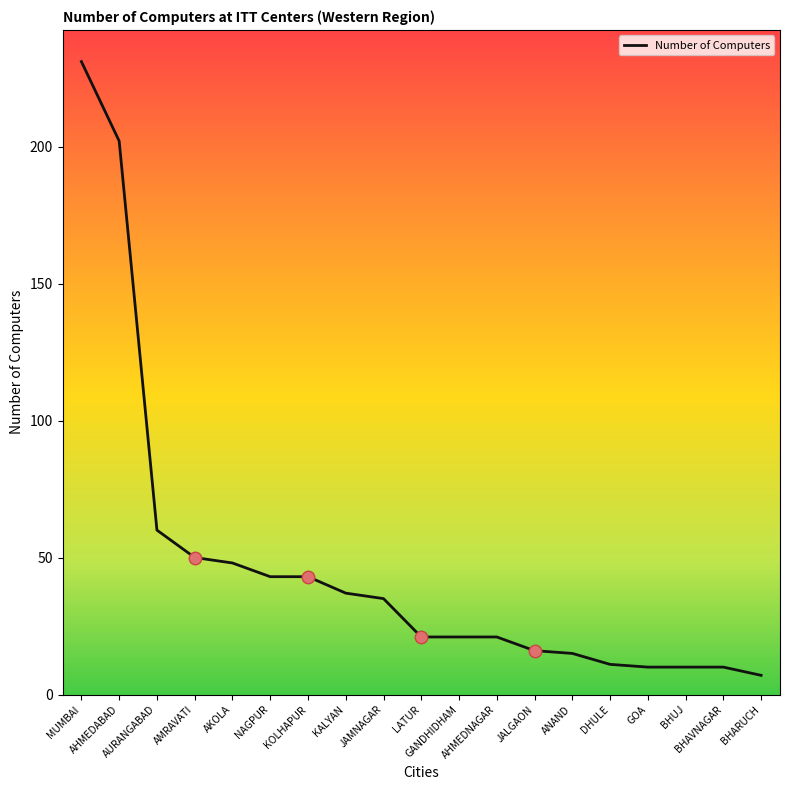

What is the maximum value shown in the chart?

231